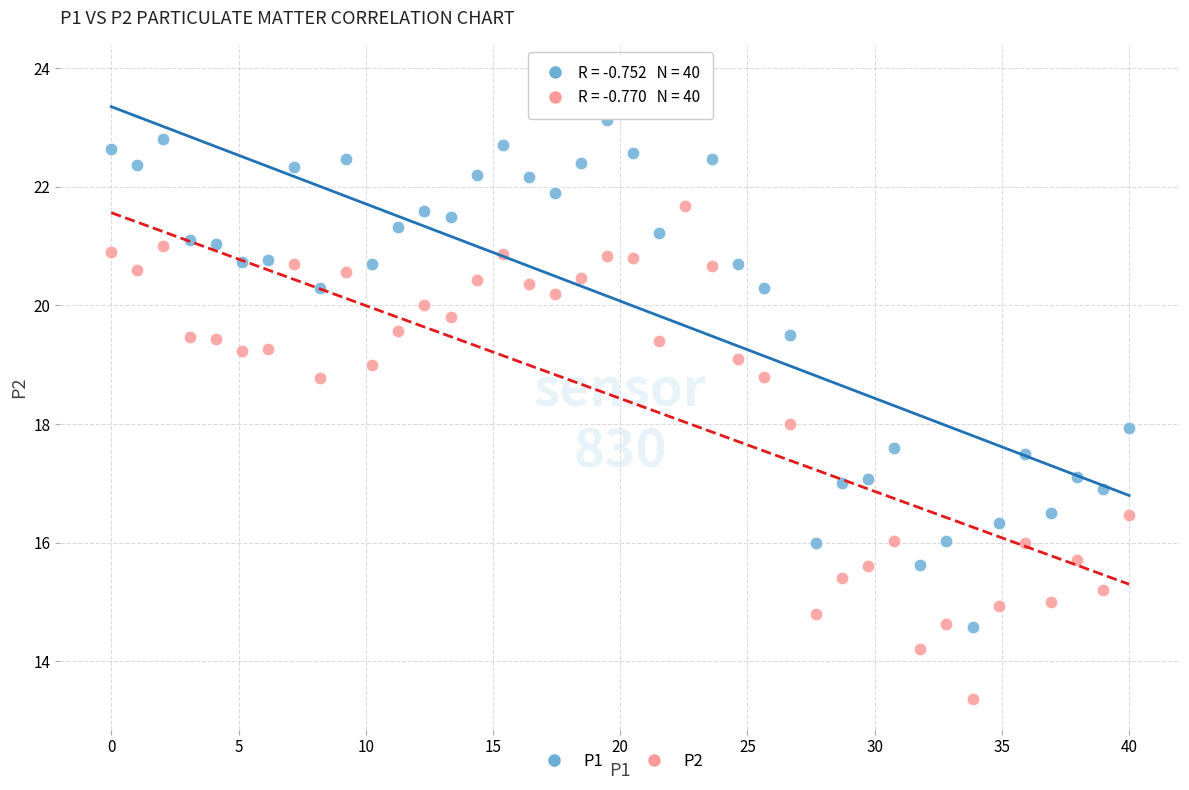

What are all the series names shown in the legend?

P1, P2